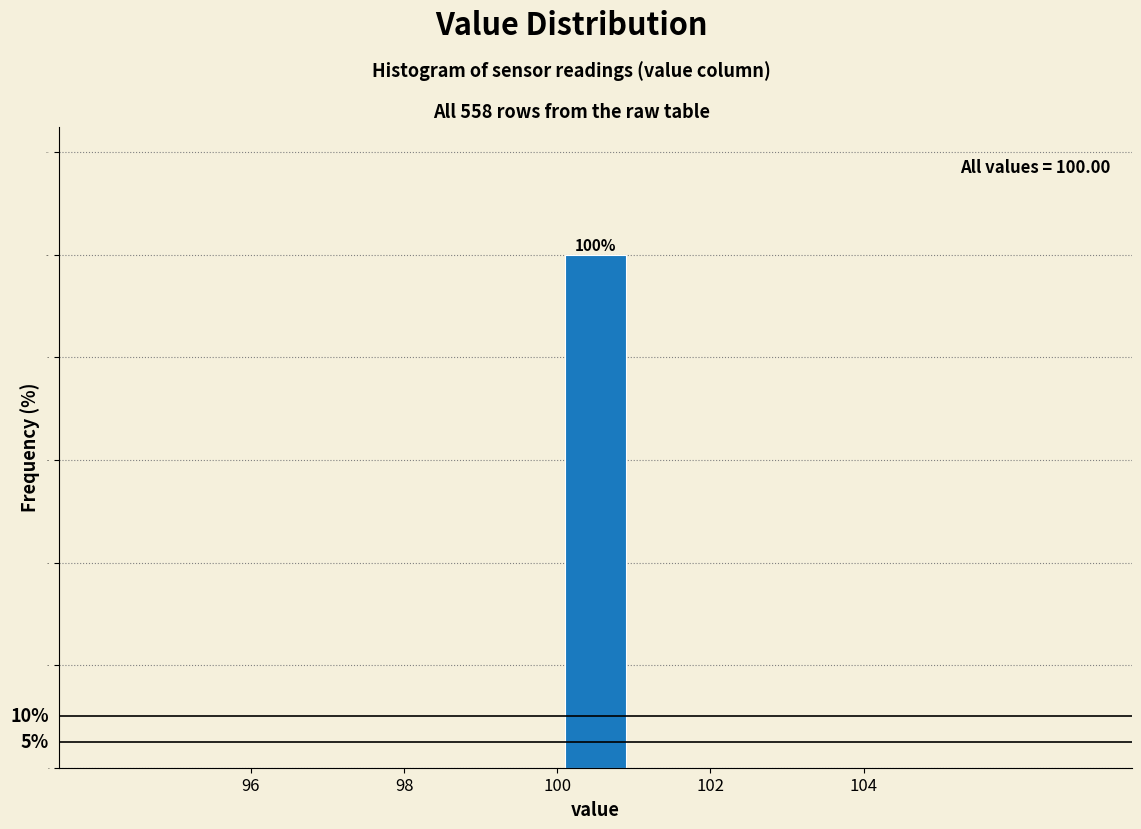

Over which range of the x-axis is the bar tallest?

100 to 101